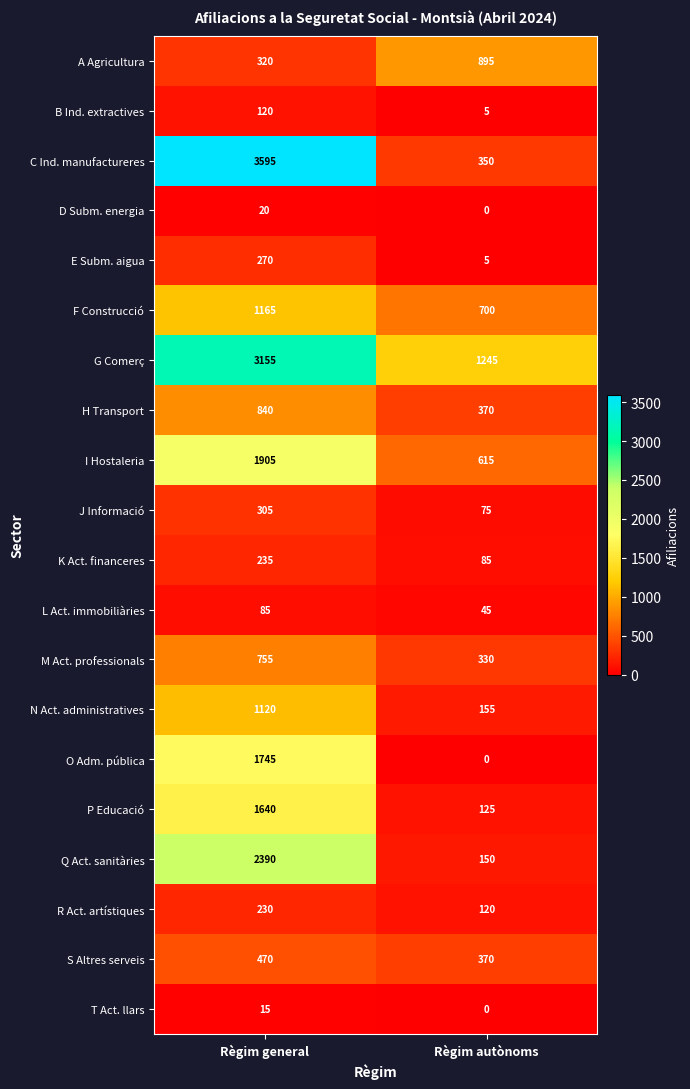

What is the total value across all series at Règim general?

20380